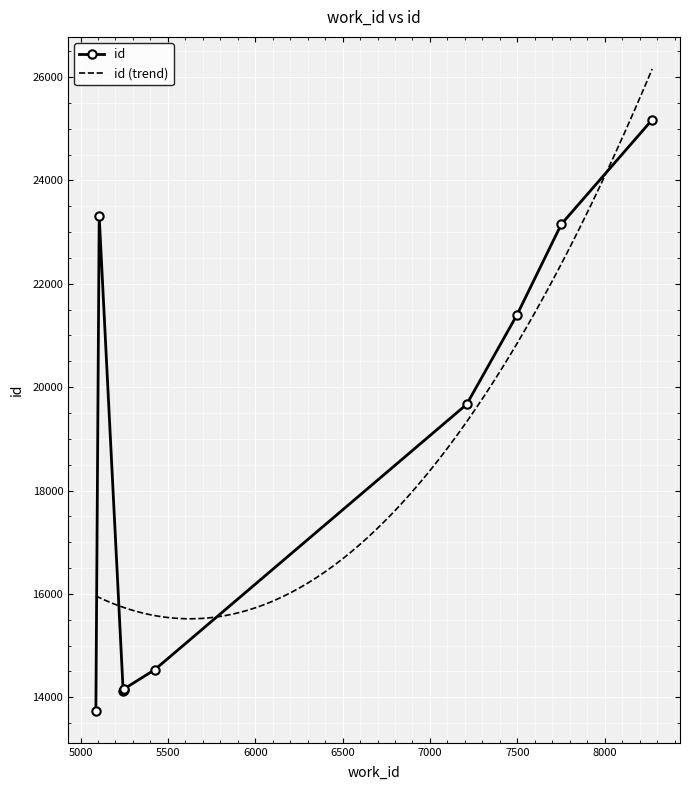

Is it true that the value at 7498 is 34871?

False